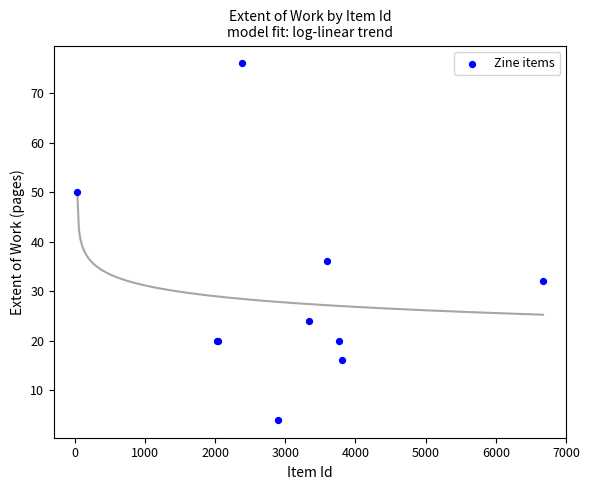

What Y value in the scatter plot is closest to 40?

36